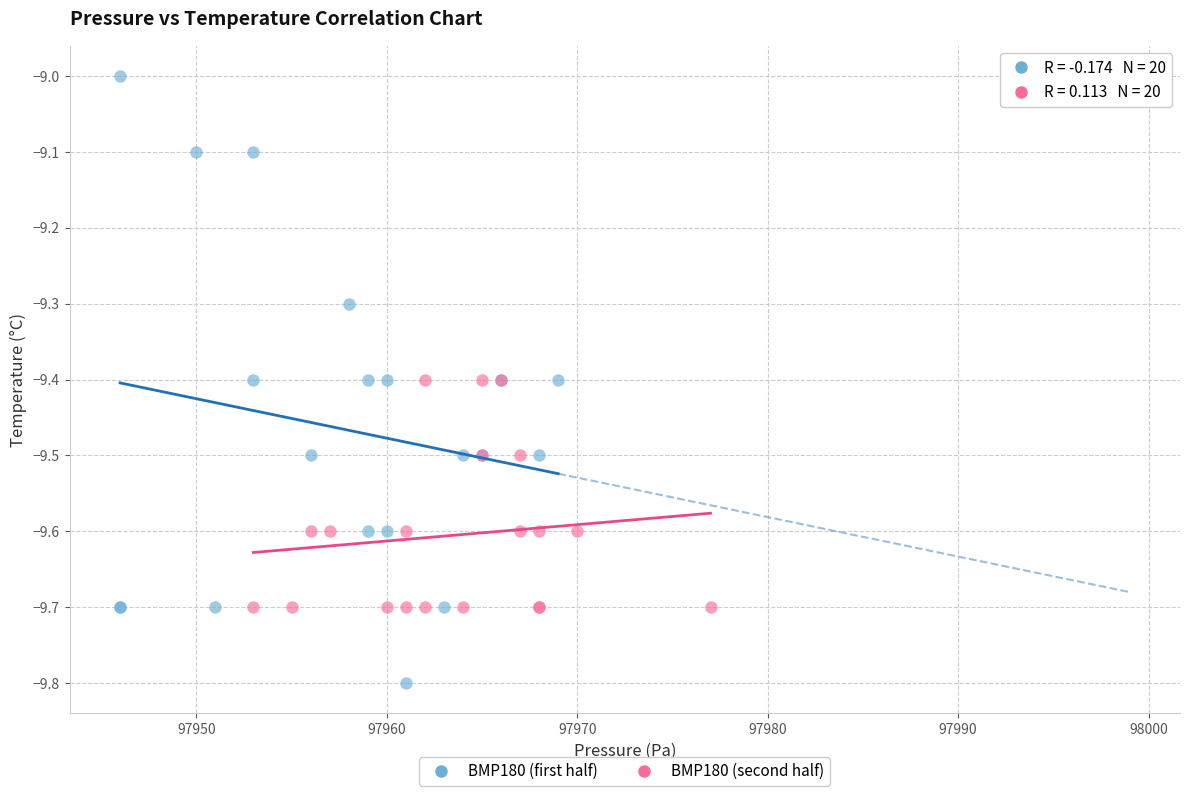

Which series contains the lowest Y value?

BMP180 (first half)